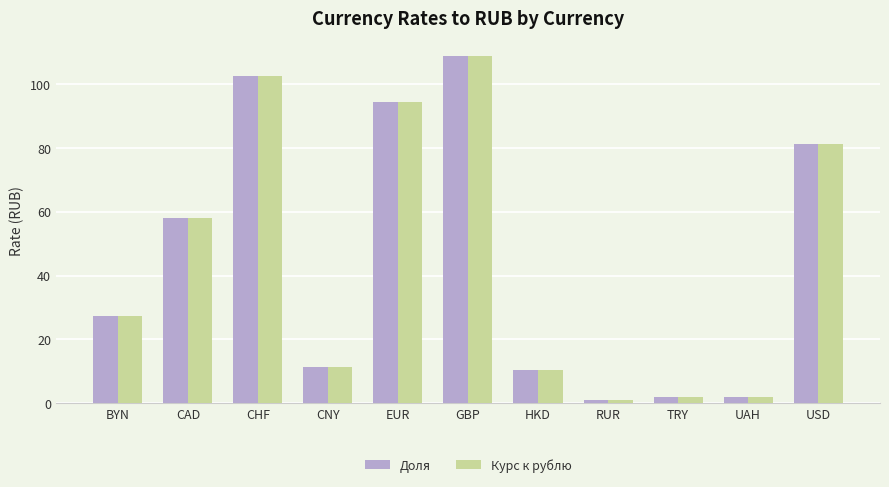

At which label is Доля closest to 54?

CAD